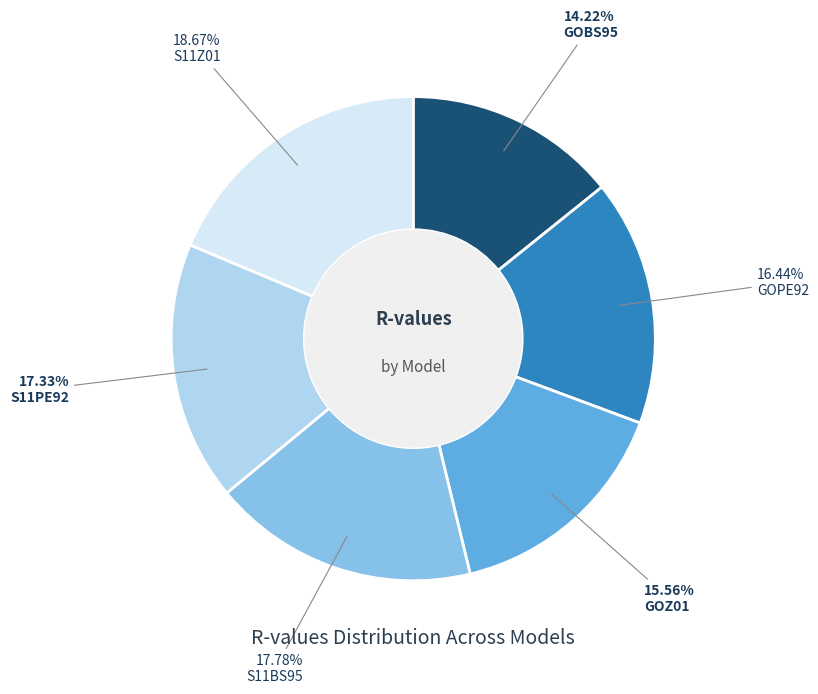

What percentage do S11PE92 and S11BS95 together represent?

35.1%